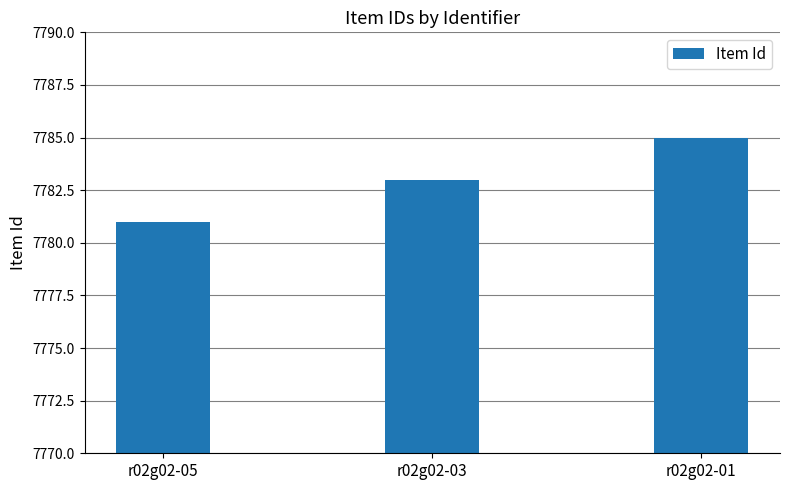

Is it true that the value at r02g02-05 is 7781?

True